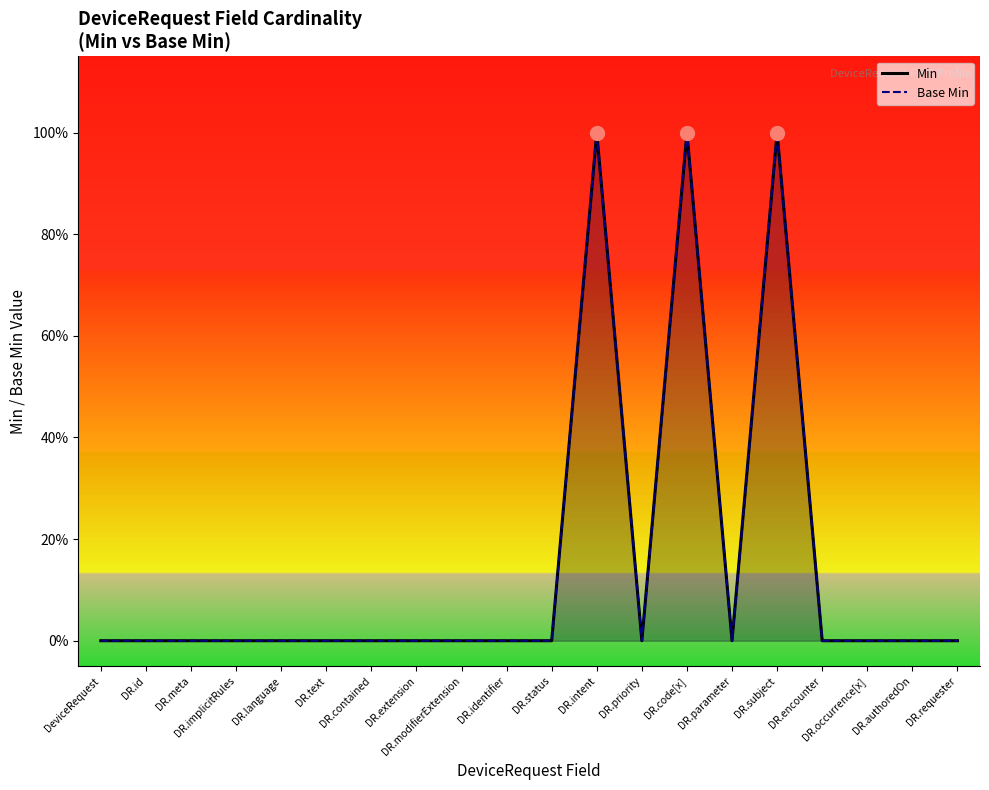

Reading left to right, what are all the values shown in this chart?

Min: 0	0	0	0	0	0	0	0	0	0	0	1	0	1	0	1	0	0	0	0
Base Min: 0	0	0	0	0	0	0	0	0	0	0	1	0	1	0	1	0	0	0	0